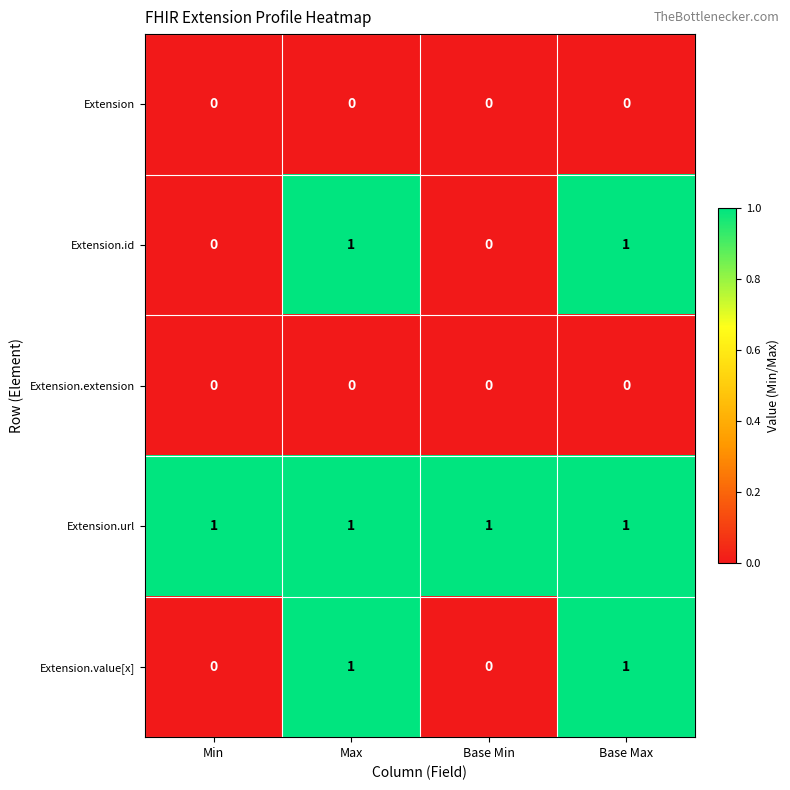

Is the value of Extension.url at Min greater than the value of Extension at Min?

Yes